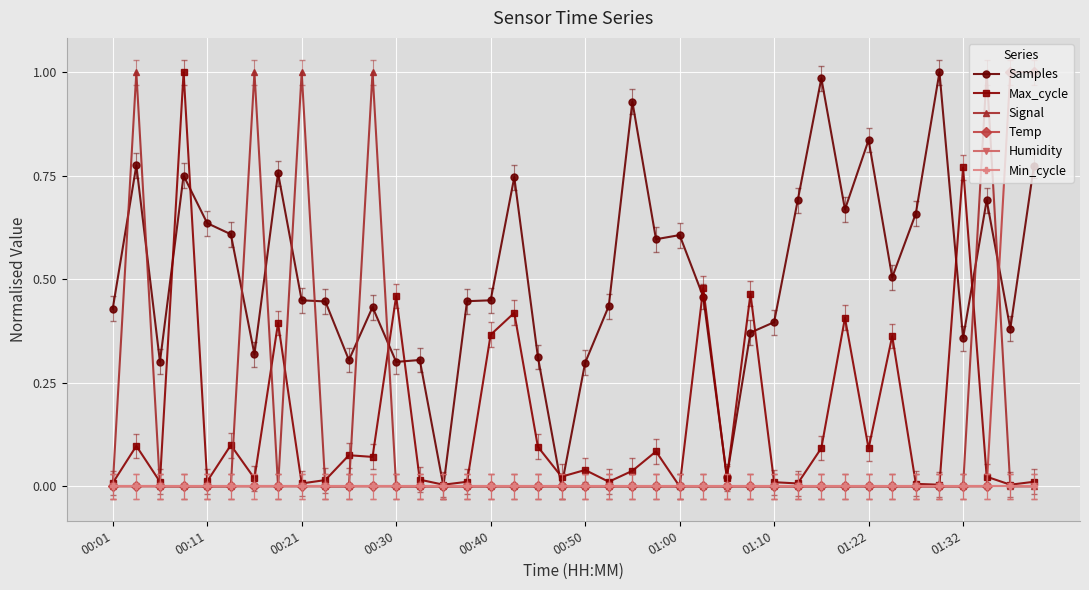

At which label is Signal closest to 0?

00:01